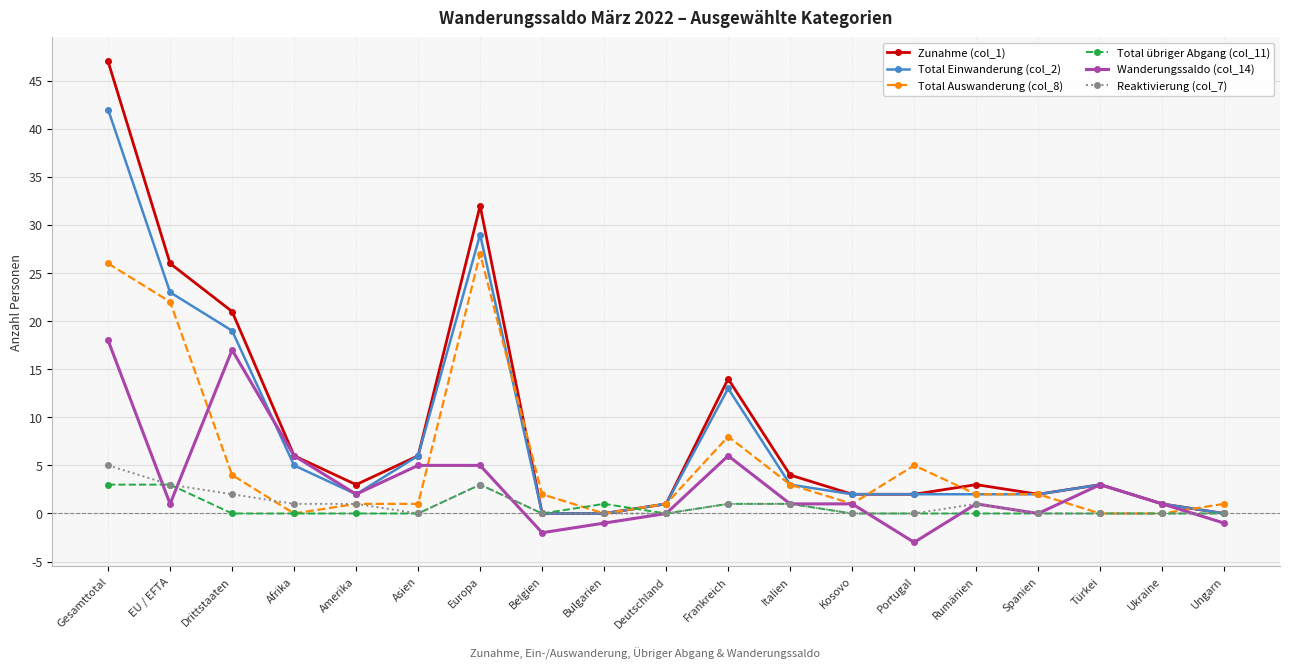

Is the value of Total übriger Abgang (col_11) at Italien greater than the value of Wanderungssaldo (col_14) at Gesamttotal?

No